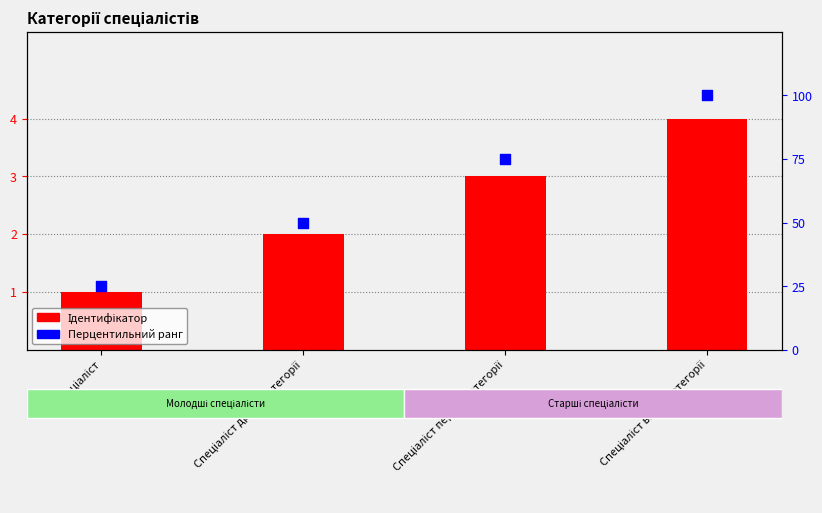

Which series has the largest Y range (max minus min)?

Перцентильний ранг